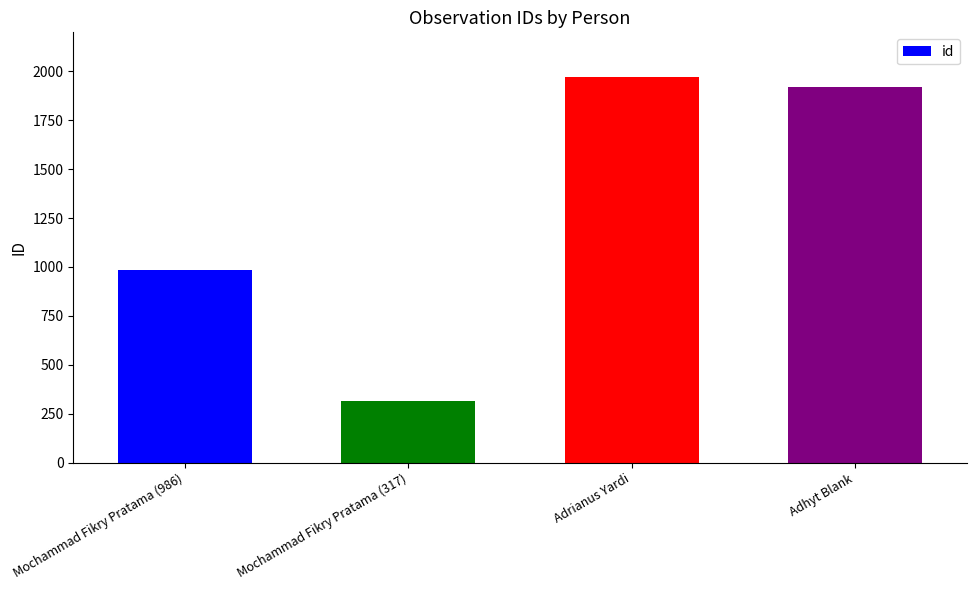

Are the bars grouped side by side (vs. stacked)?

No